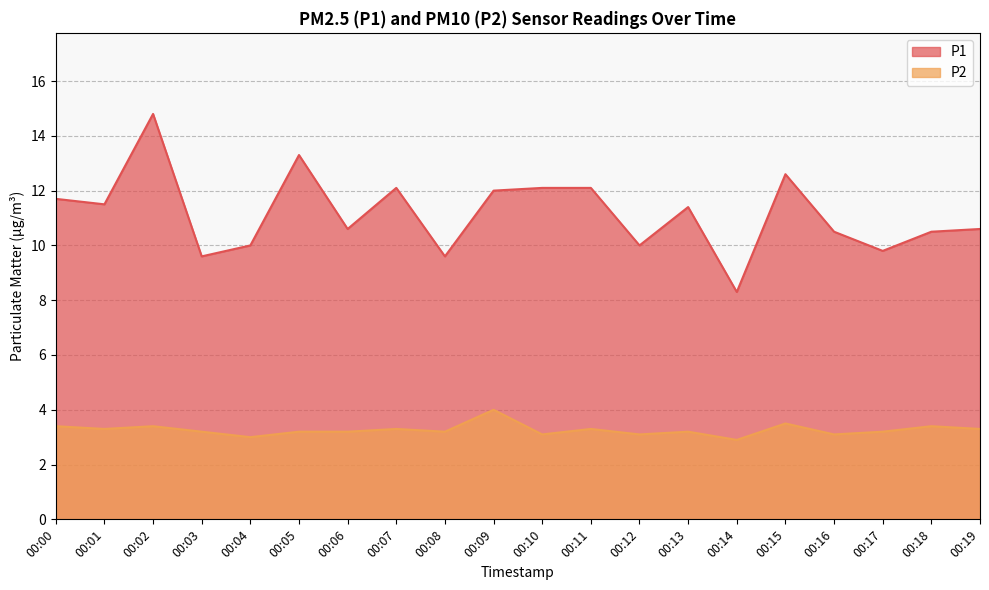

At which category is the sum across all series the highest?

00:02